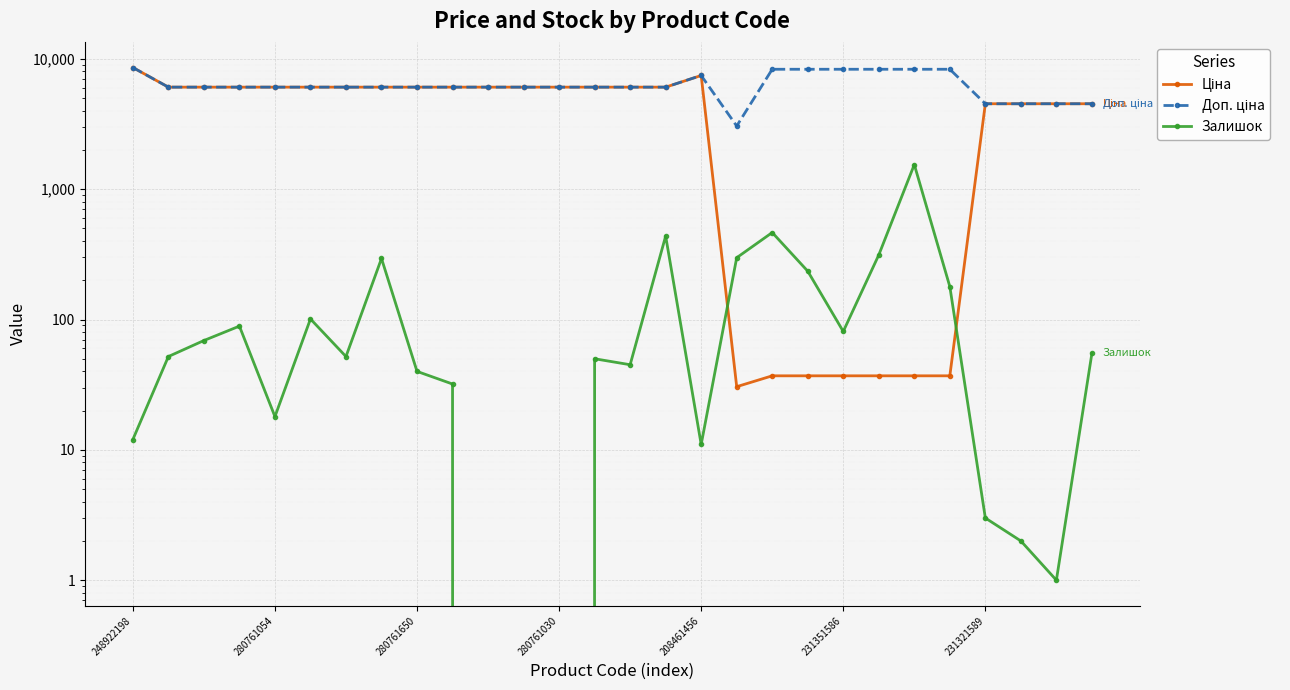

Which has a higher value, 10 or 280761650?

10